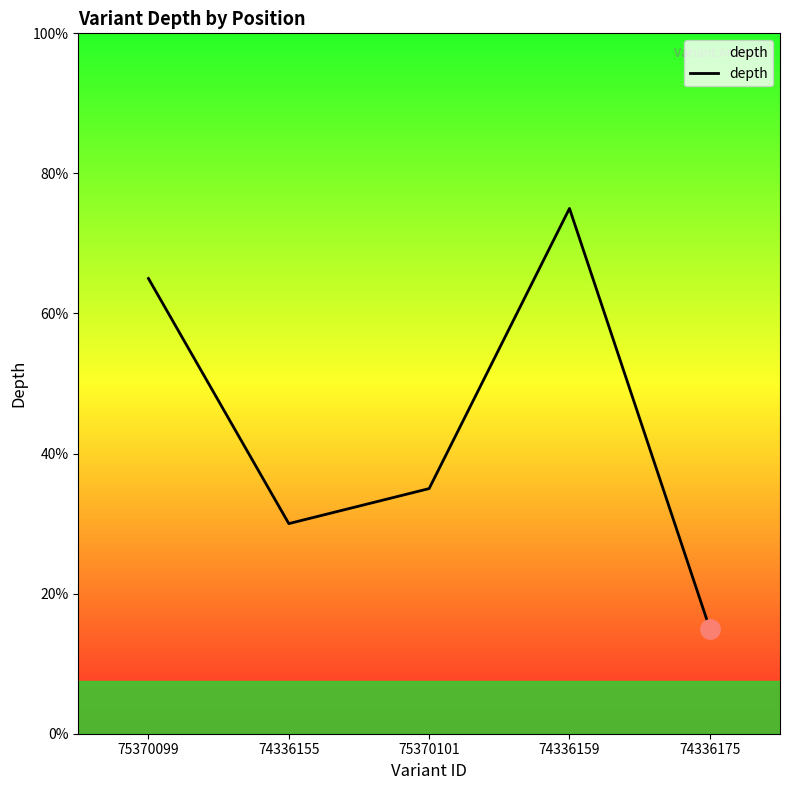

Does the chart display data point markers on the line(s)?

No